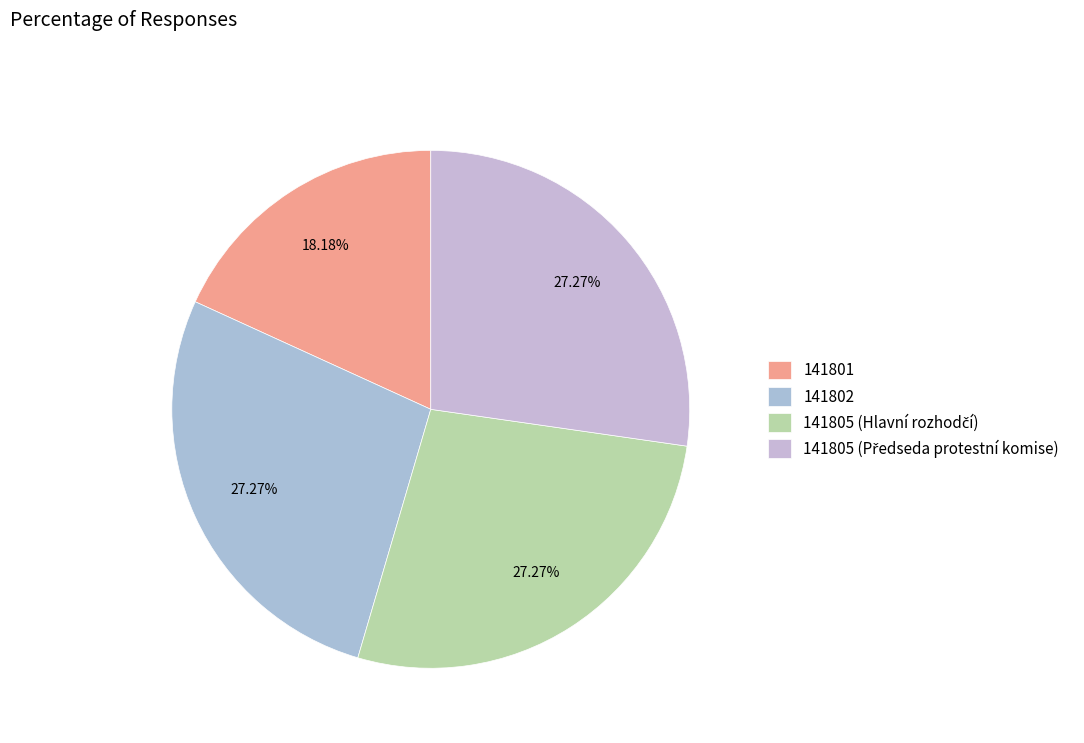

Rank the categories by value from highest to lowest.

141802, 141805 (Hlavní rozhodčí), 141805 (Předseda protestní komise), 141801